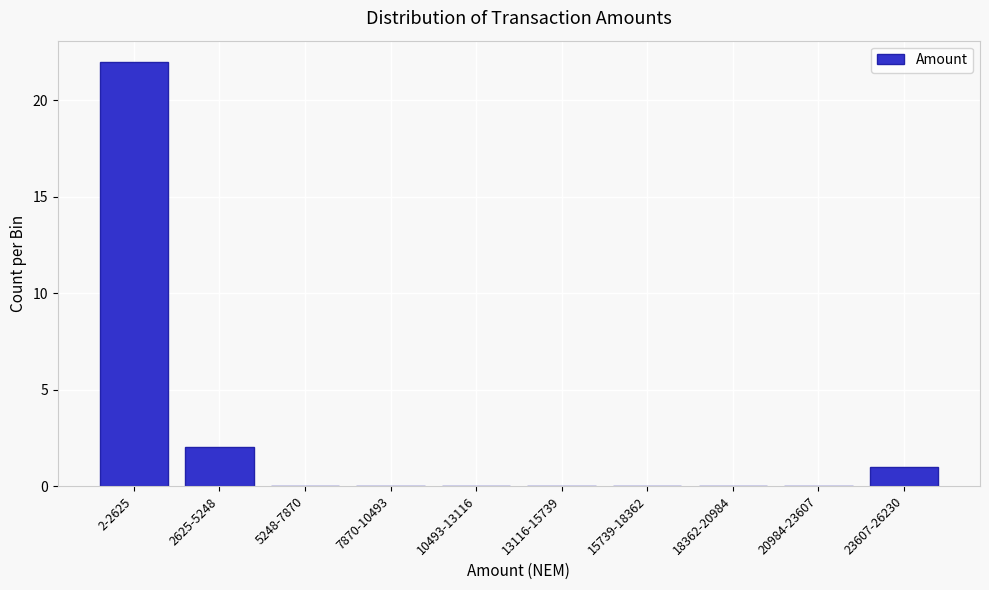

Reading left to right, what are all the values shown in this chart?

2-2625=22	2625-5248=2	5248-7870=0	7870-10493=0	10493-13116=0	13116-15739=0	15739-18362=0	18362-20984=0	20984-23607=0	23607-26230=1